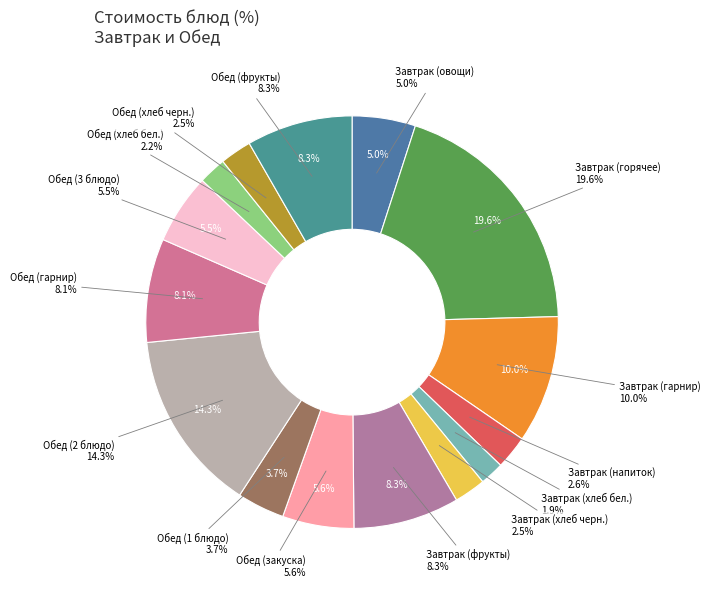

What is the total percentage of Завтрак (хлеб бел.) and Завтрак (овощи)?

6.8%